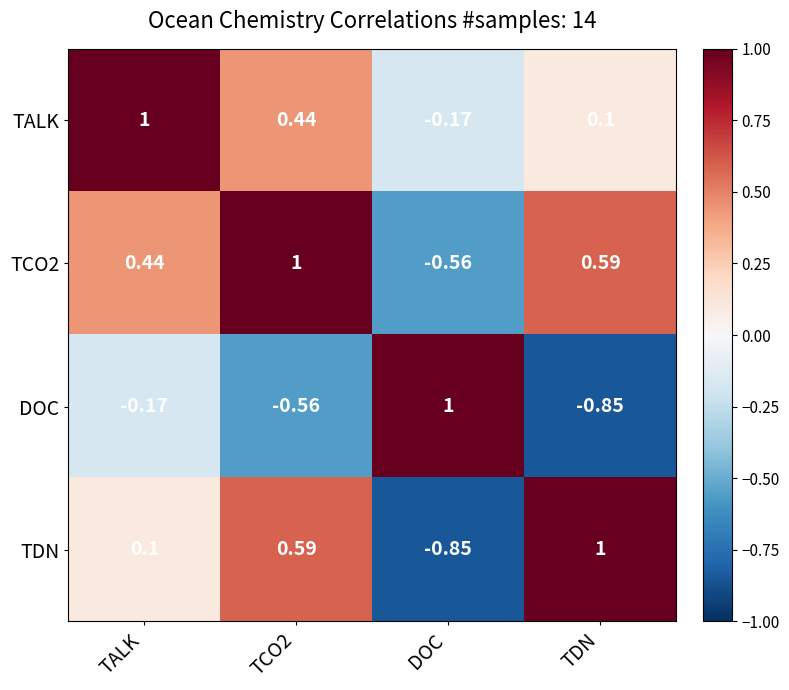

Is the value of TCO2 at DOC greater than the value of TDN at TALK?

No